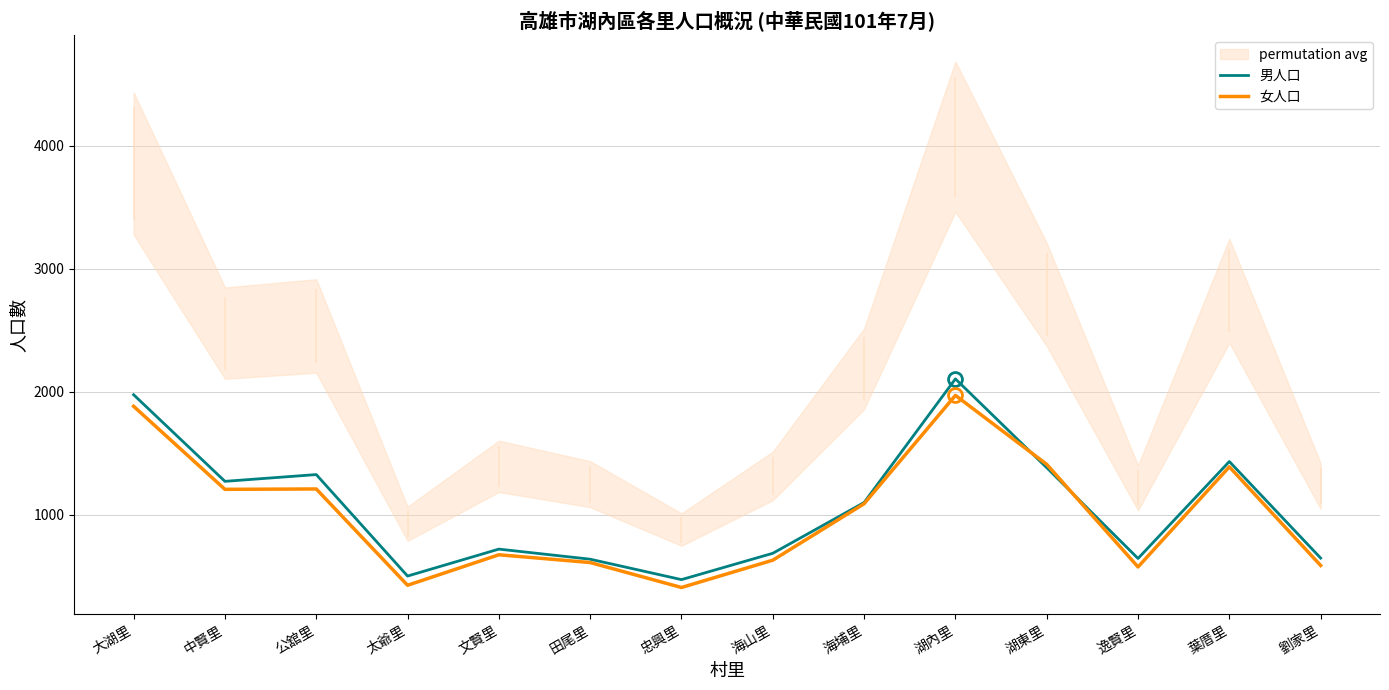

List the series in order of their peak value, lowest first.

女人口, 男人口